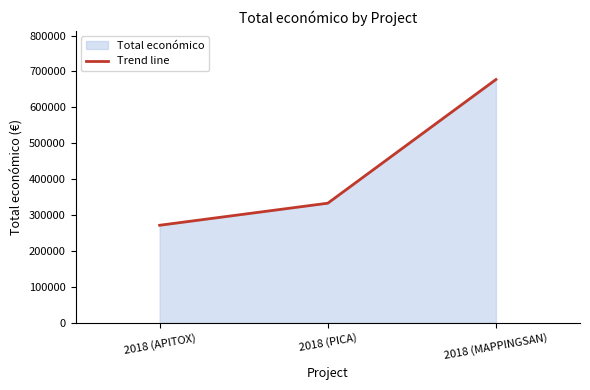

What is the label of the 1st point from the right?

2018 (MAPPINGSAN)